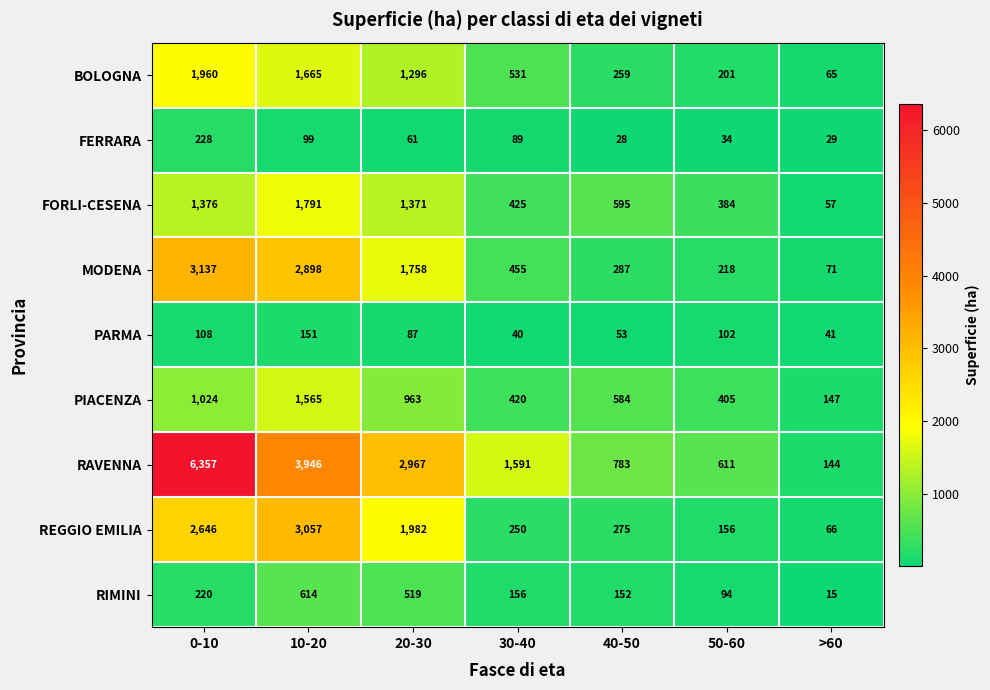

List the labels in order of PARMA value, smallest first.

30-40, >60, 40-50, 20-30, 50-60, 0-10, 10-20